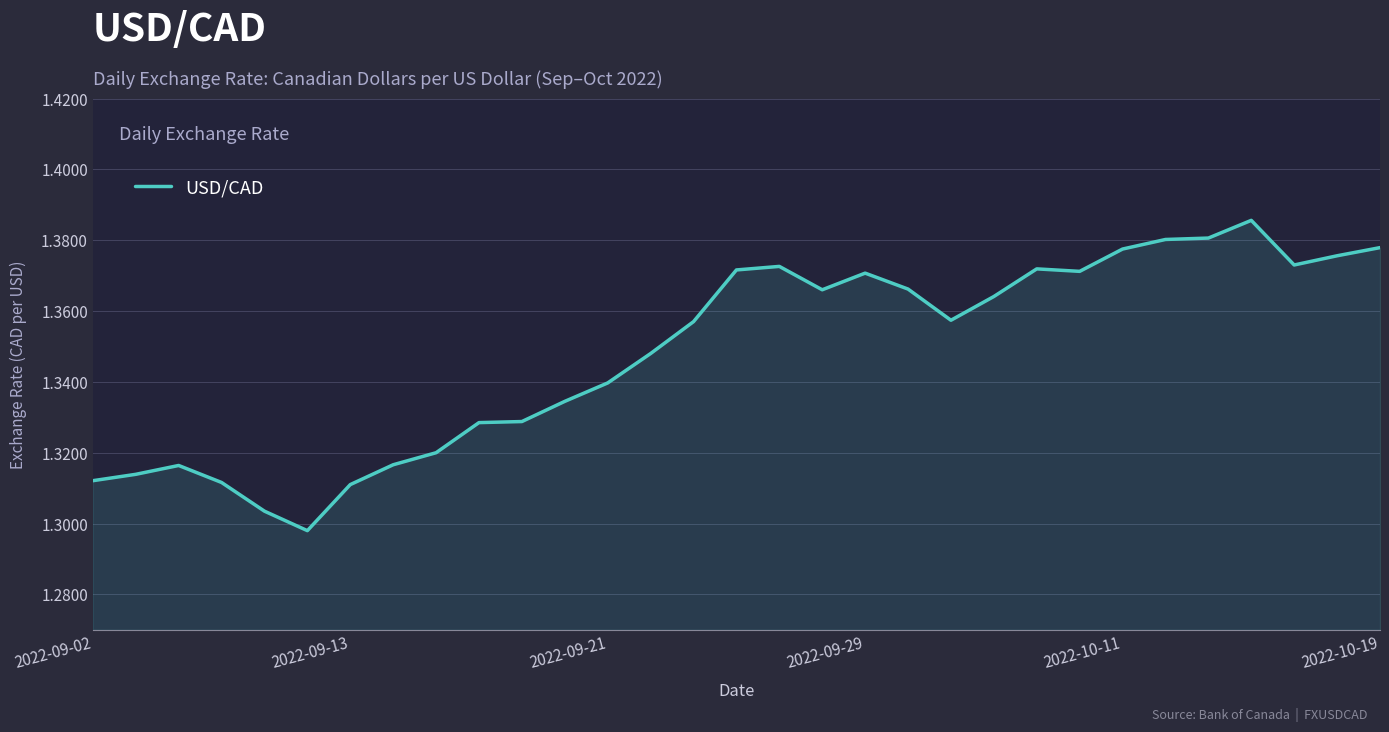

What is the ratio of the value at 2022-10-19 to the value at 2022-09-21?

1.0